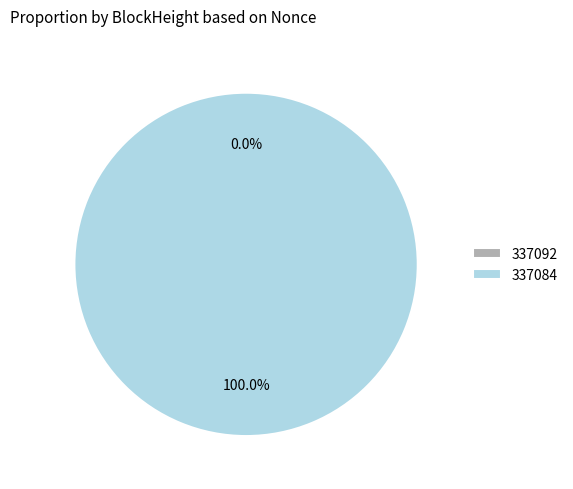

Is the sum of 337092 and 337084 greater than half?

Yes